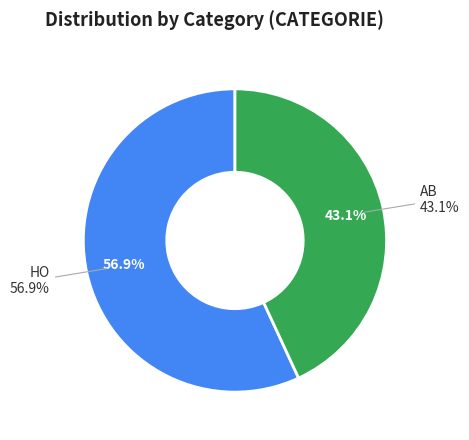

What percentage is the AB slice, to the nearest percent?

43%